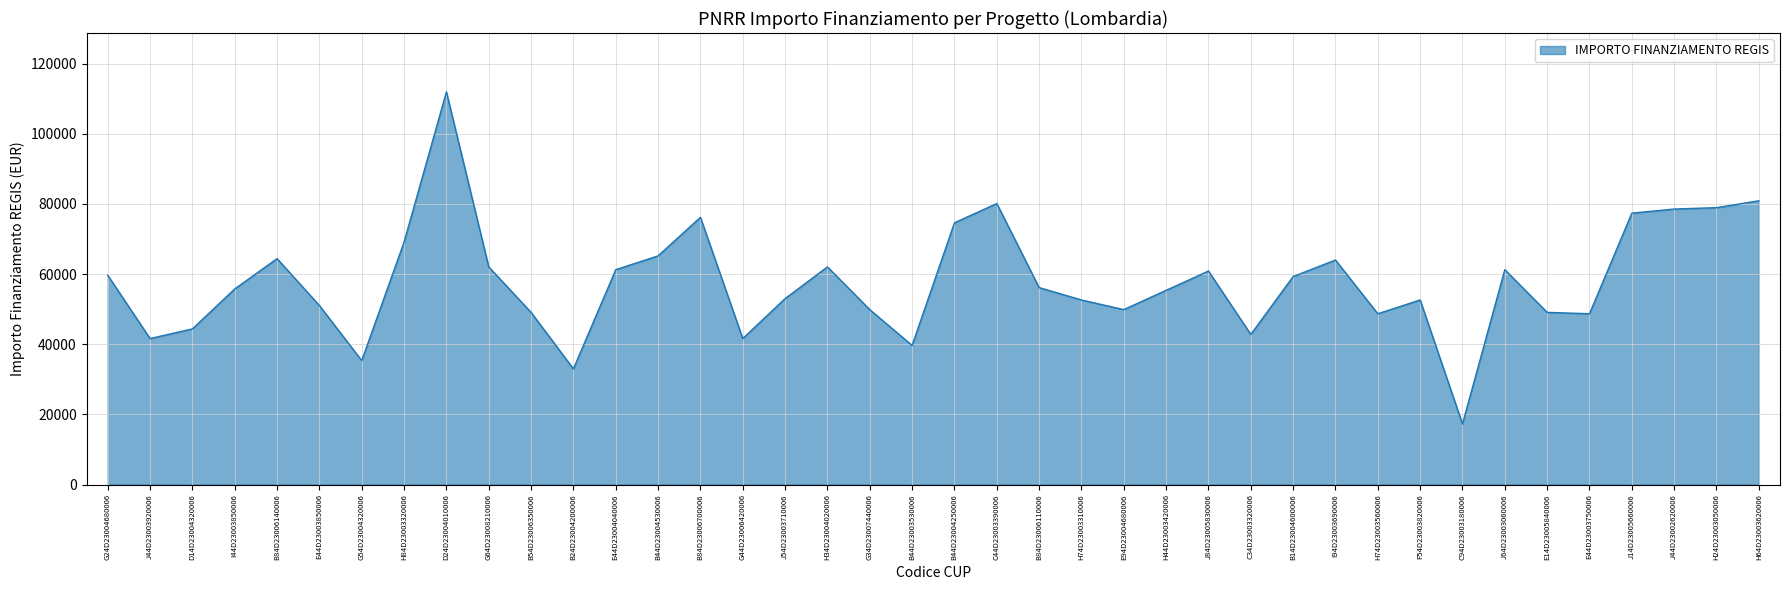

Read the value at J54D23003710006.

53028.5